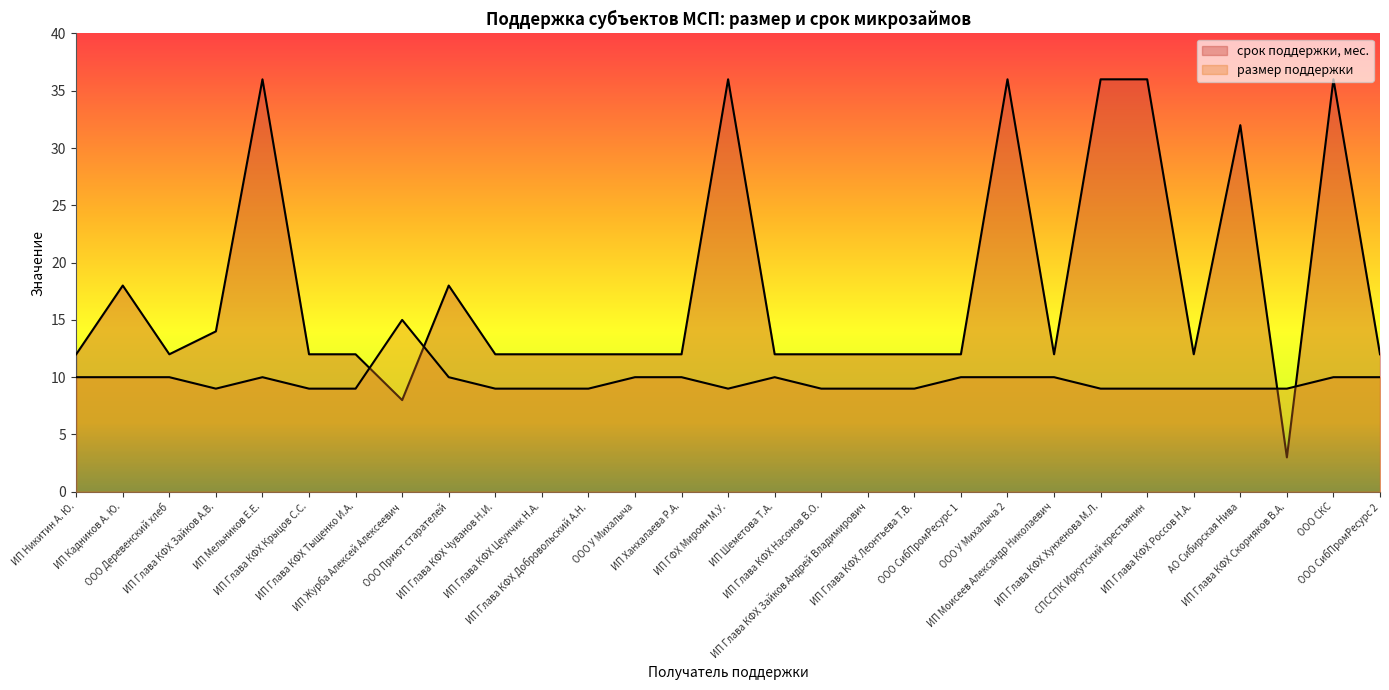

True or false: срок поддержки, мес. and размер поддержки intersect in this chart.

True